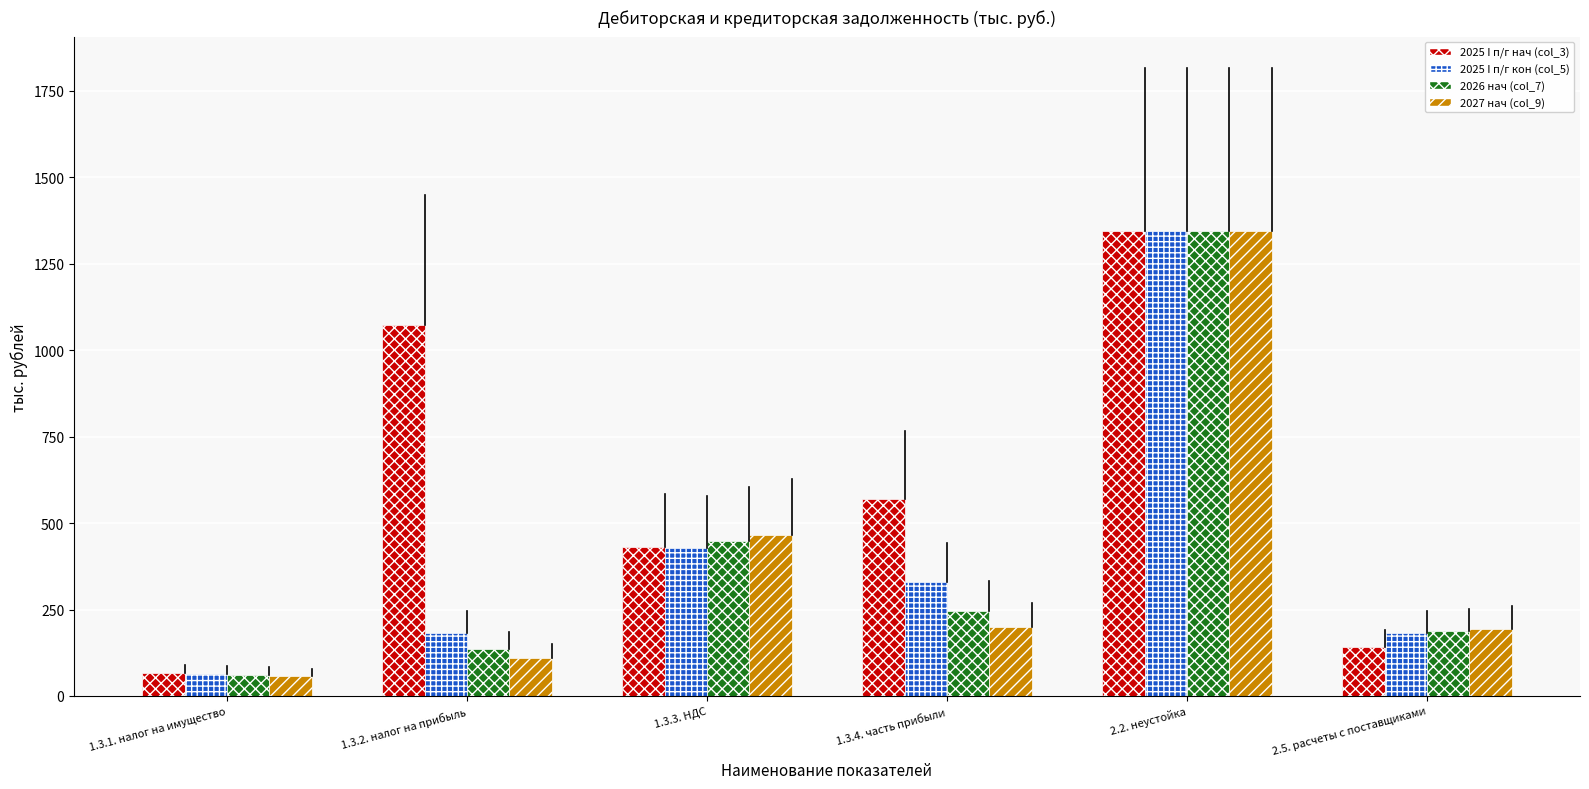

What position from the left is 1.3.1. налог на имущество?

1